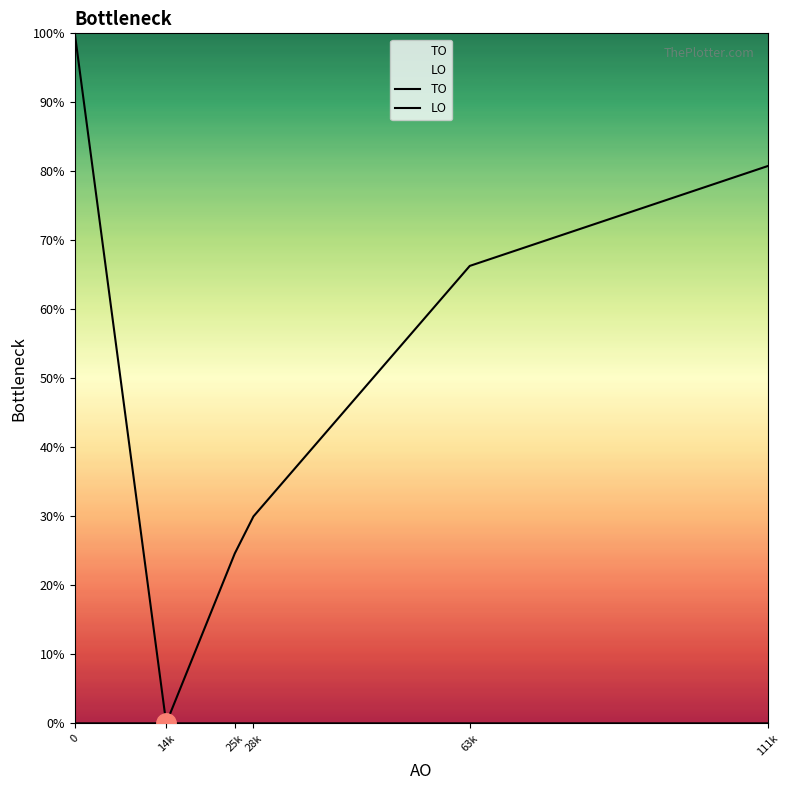

How many lines are shown in the chart?

2